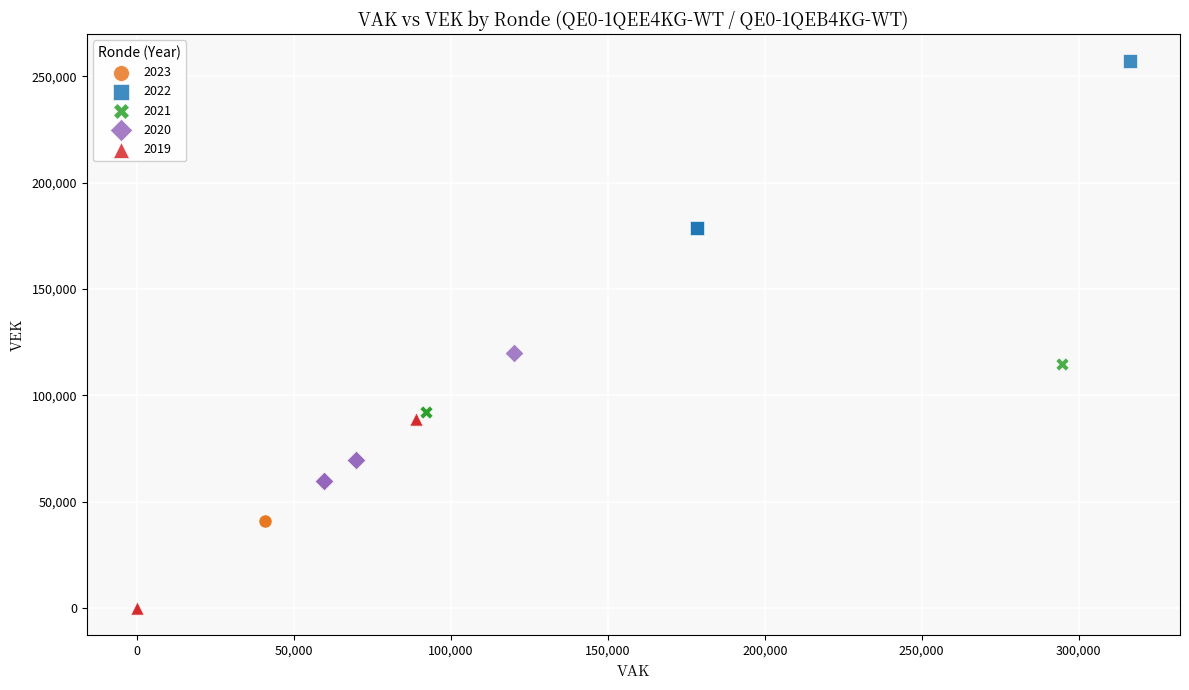

Which series contains the lowest Y value?

2019